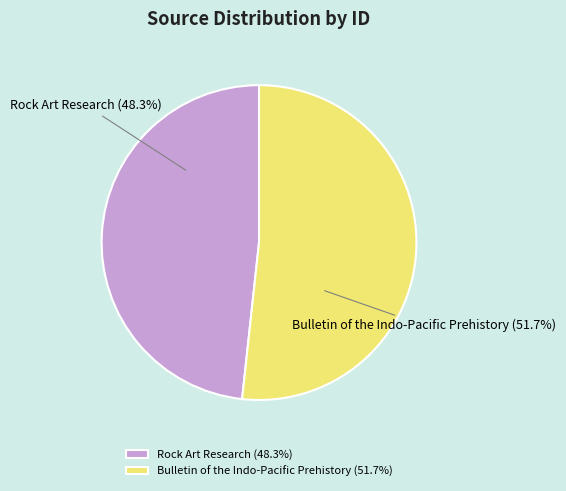

To the nearest percent, what portion does Bulletin of the Indo-Pacific Prehistory represent?

52%